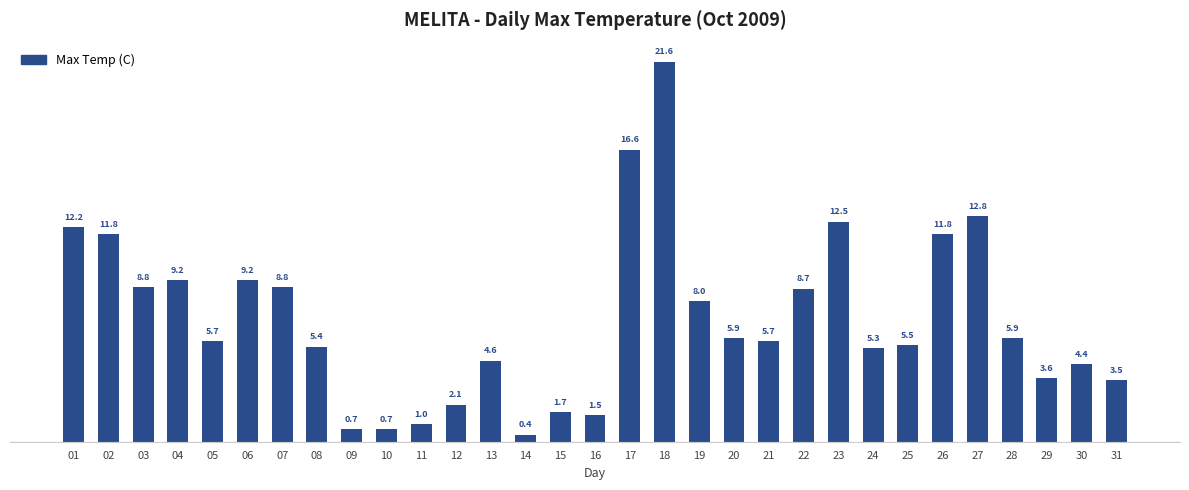

What is the ratio of the value at 09 to the value at 04?

0.1